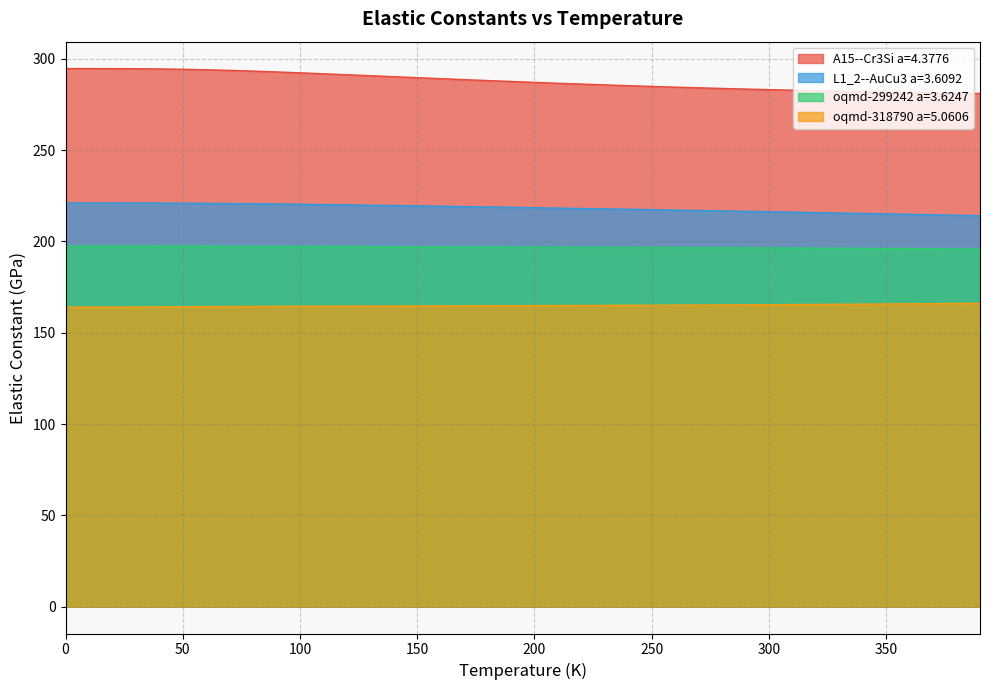

What is the lowest value of the oqmd-318790 a=5.0606 series?

164.0